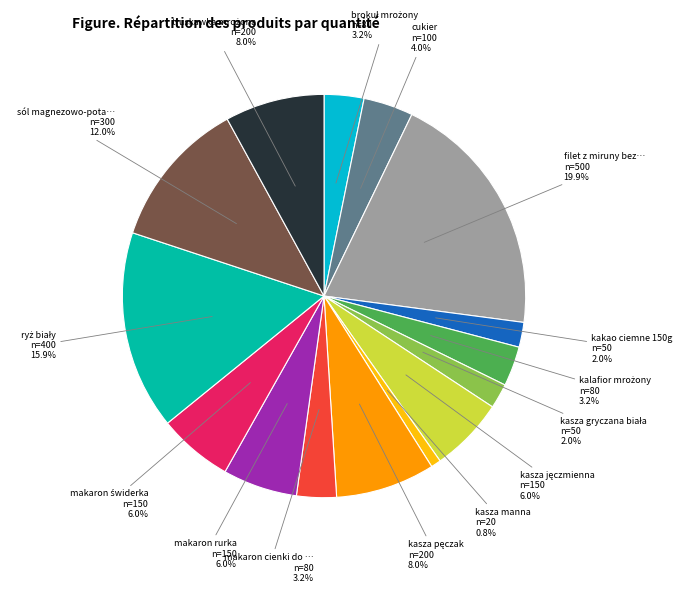

Is there any slice that represents more than half of the pie?

No